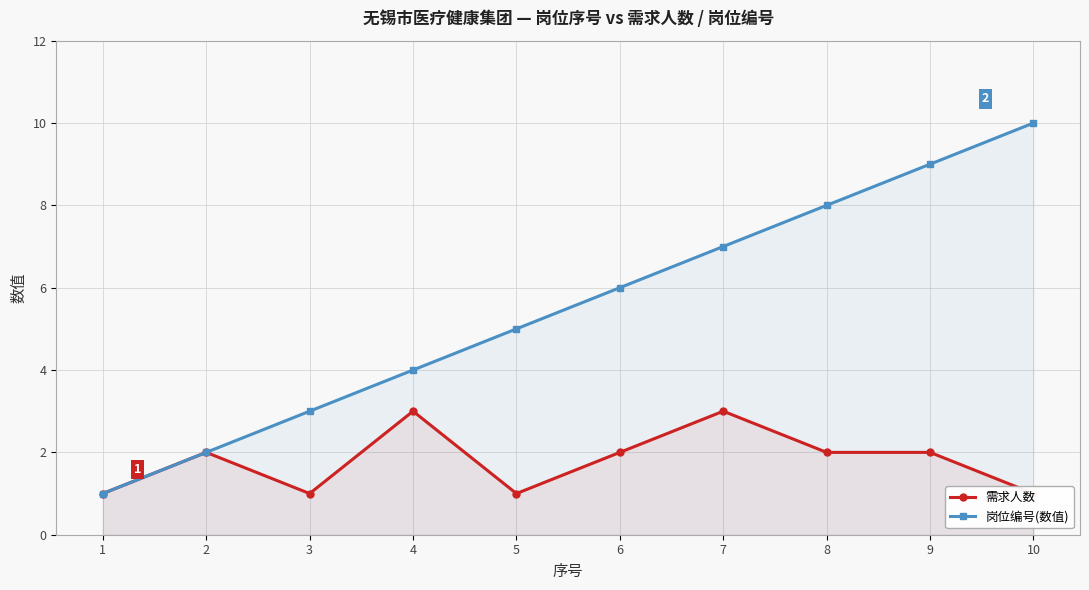

What is the sum of the 岗位编号(数值) values at 5 and 9?

14